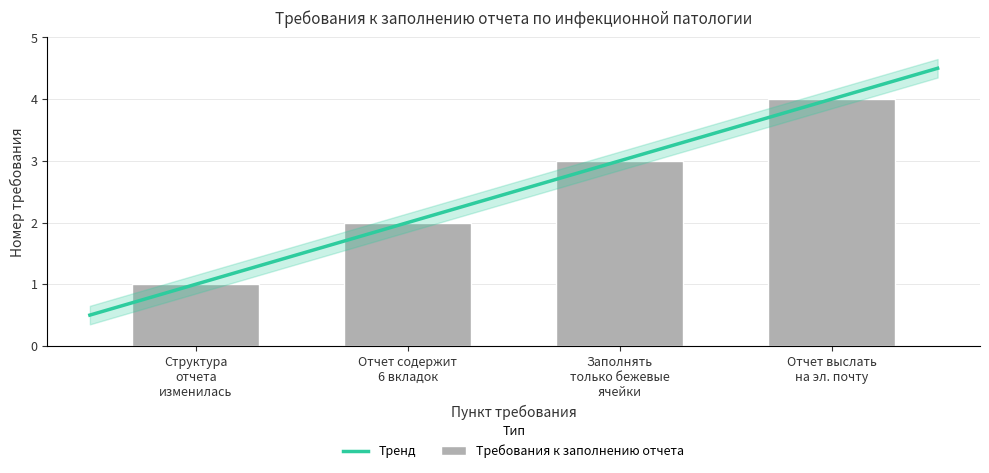

Count the number of categories in the chart.

4